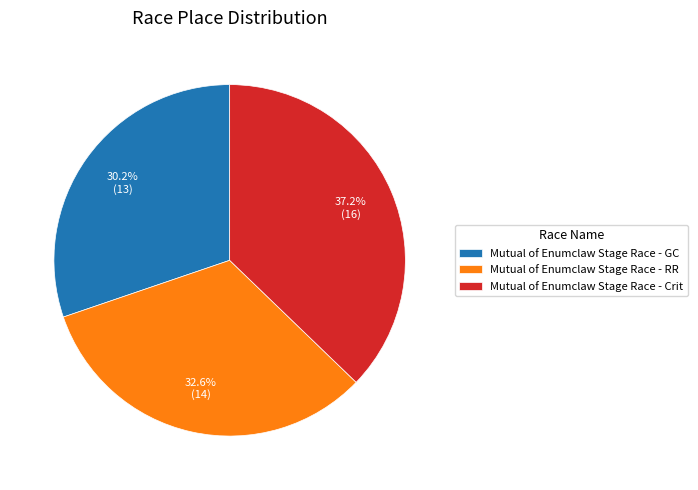

What percentage do Mutual of Enumclaw Stage Race - Crit and Mutual of Enumclaw Stage Race - RR together represent?

69.8%